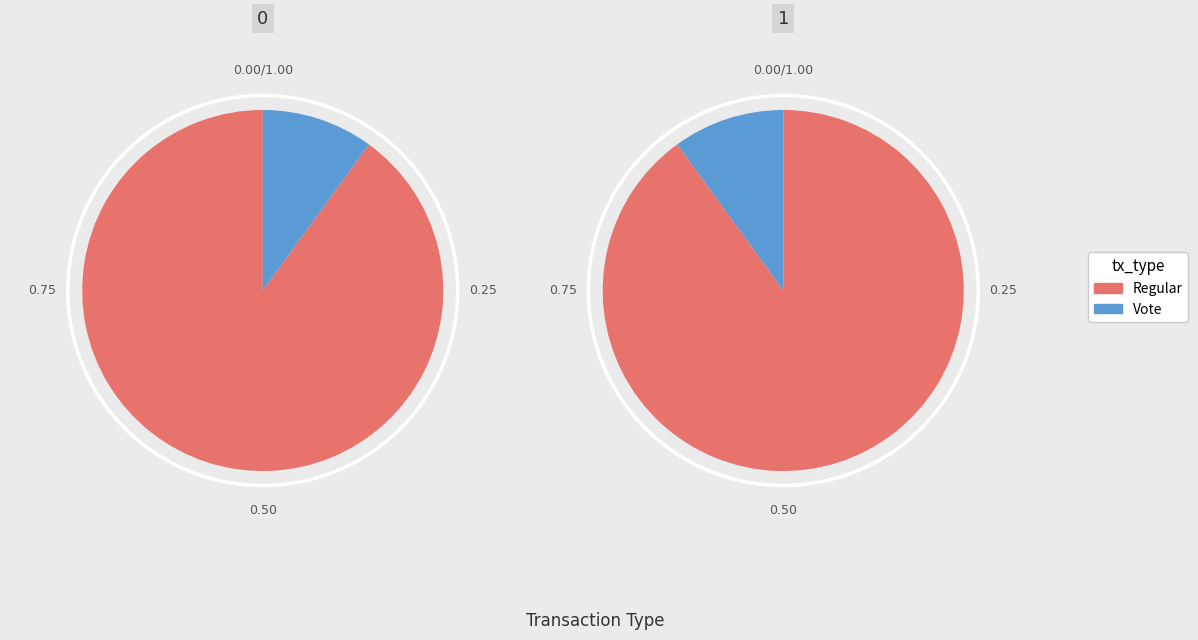

Which category has the biggest portion of the pie?

Regular